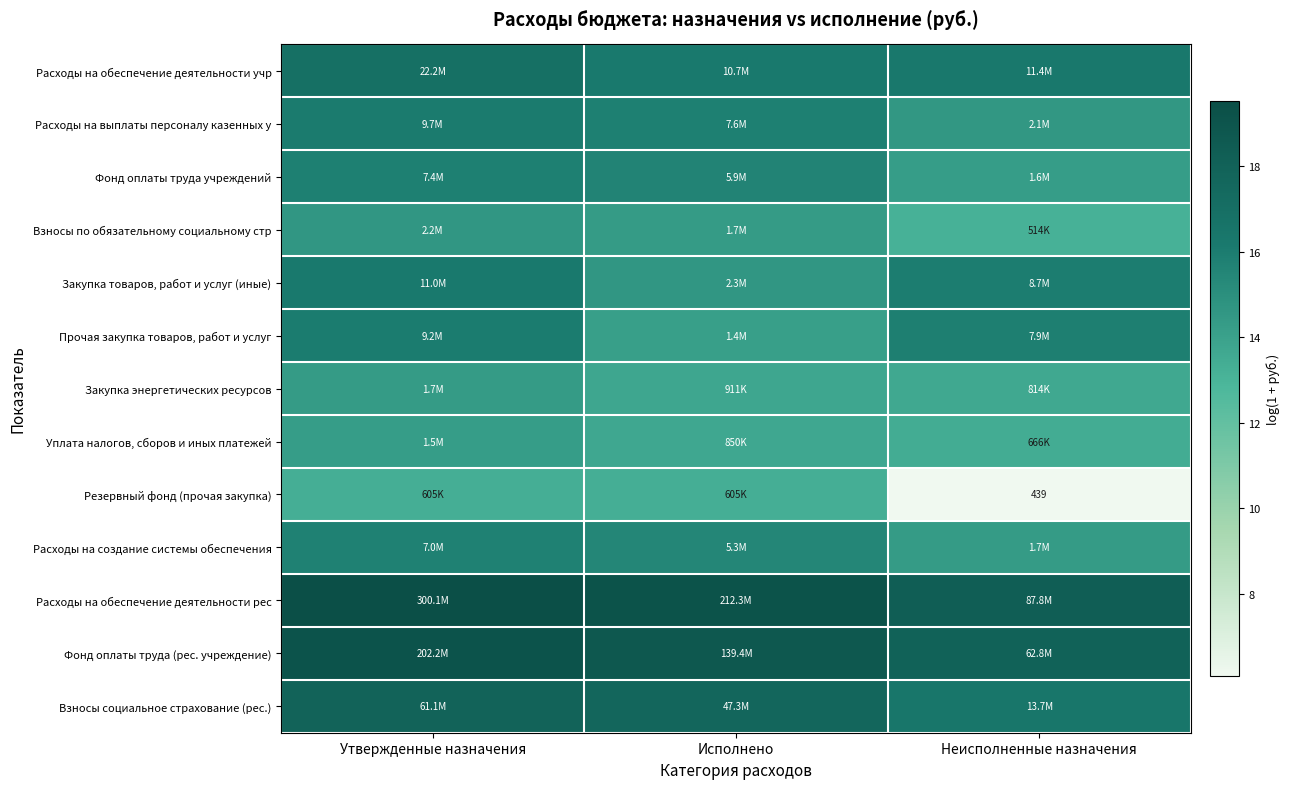

What is the difference between the highest and lowest values at Исполнено?

5.9